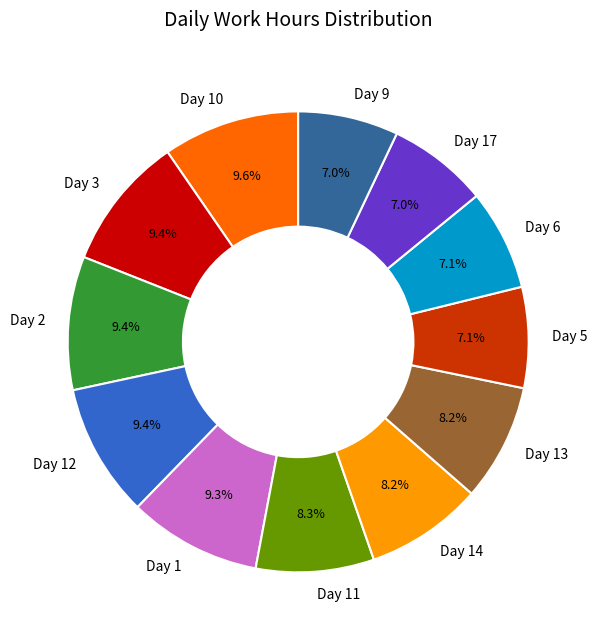

What is the total percentage of Day 13 and Day 3?

17.6%